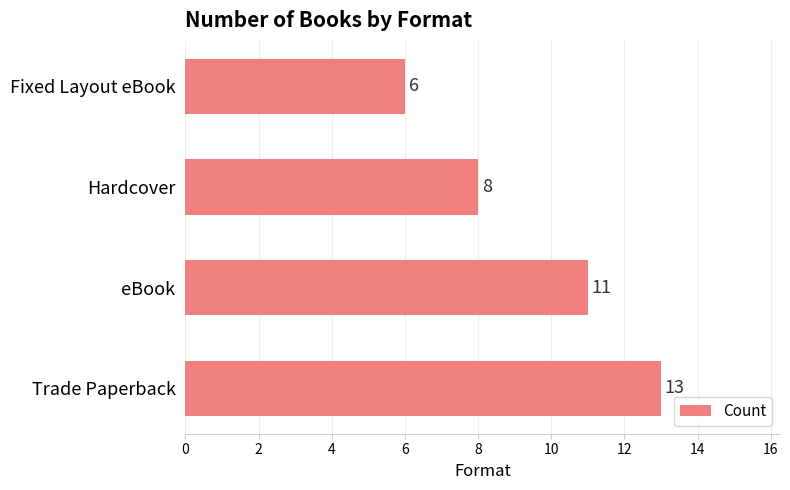

What is the maximum value shown in the chart?

13